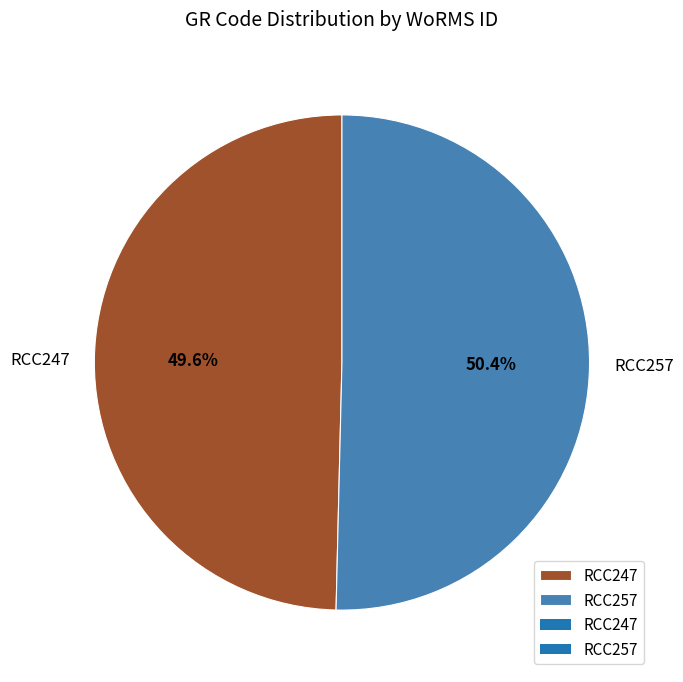

Which slice is the smallest?

RCC247